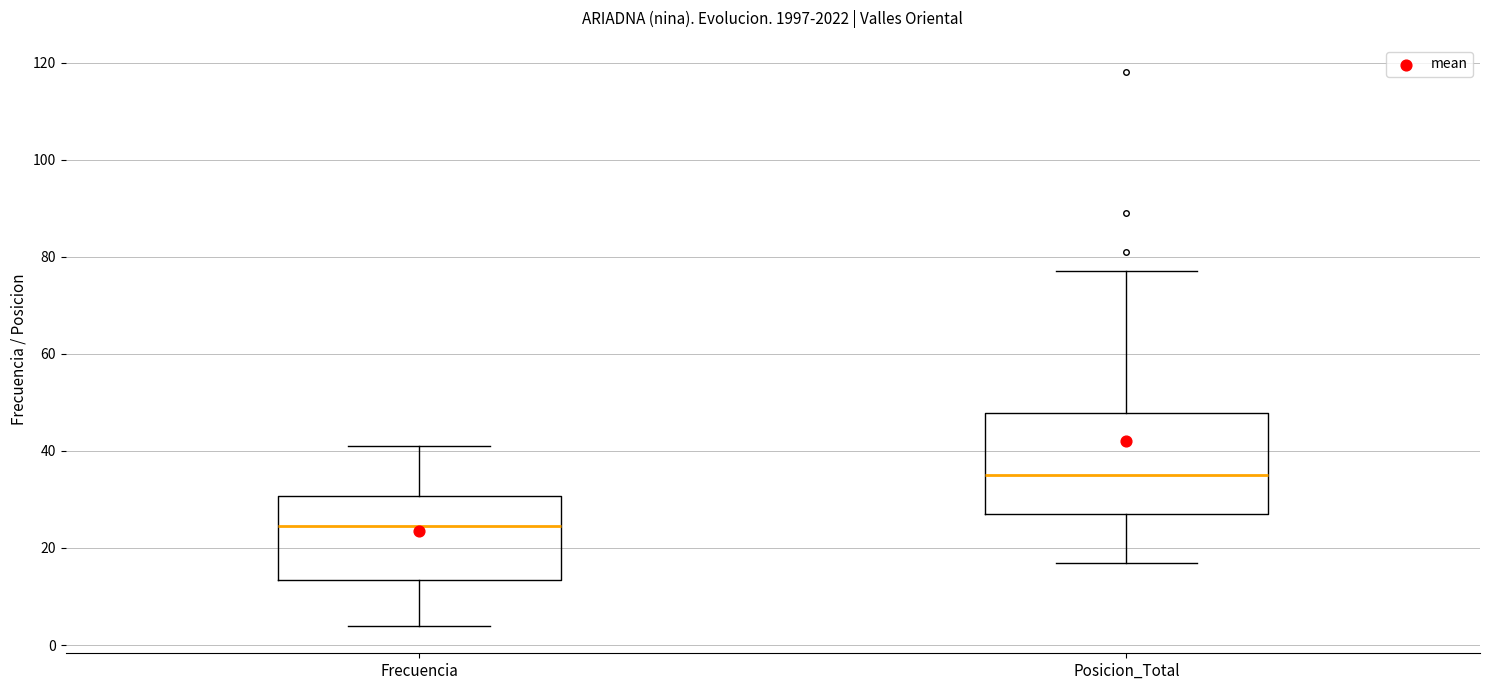

Comparing the boxes themselves (not the whiskers), which one is the tallest?

Posicion_Total